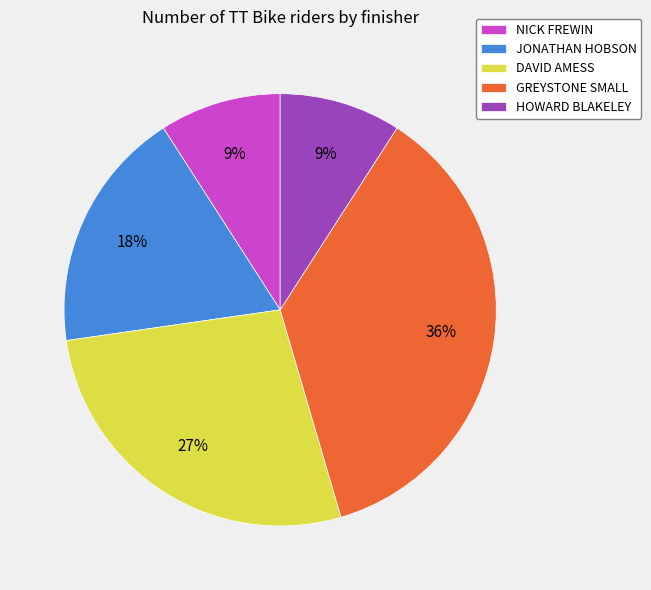

Combined, do HOWARD BLAKELEY and NICK FREWIN account for over 50%?

No